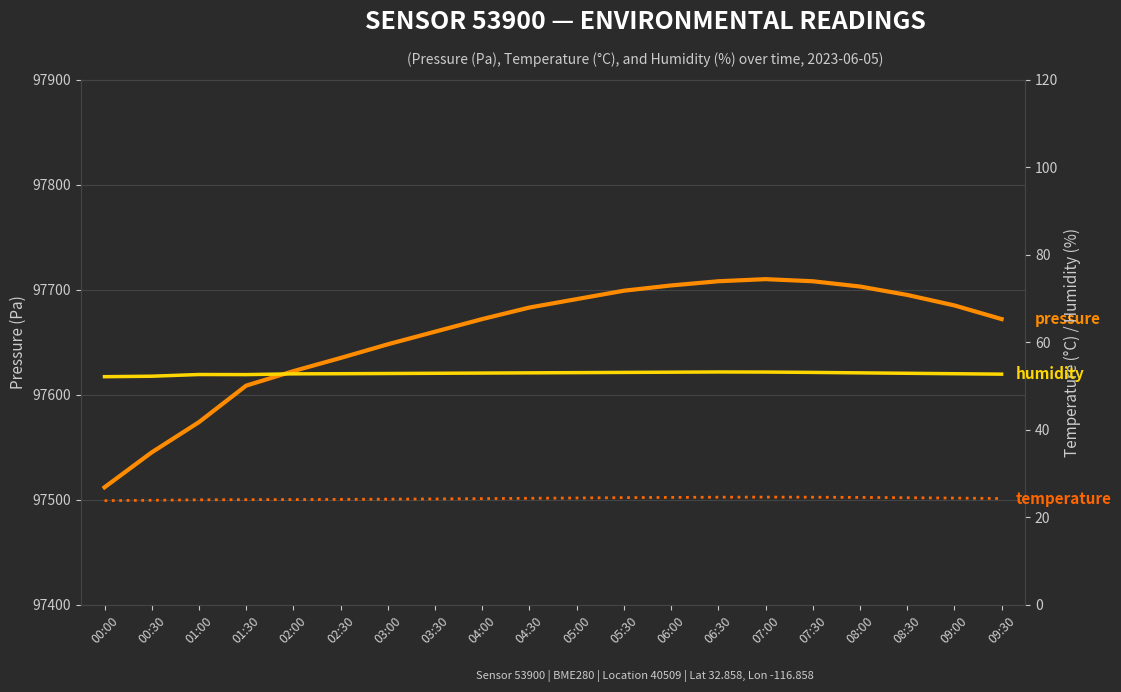

Between 00:30 and 02:30, which series saw the biggest shift?

pressure